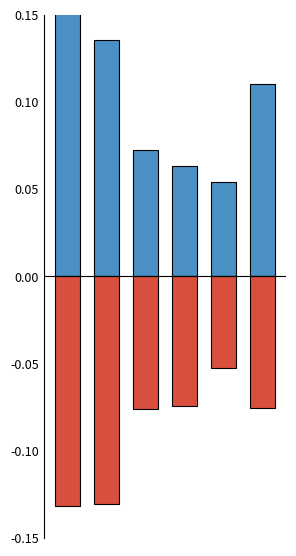

Is the value of Kvinnor at 2 greater than the value of Män at 4?

Yes